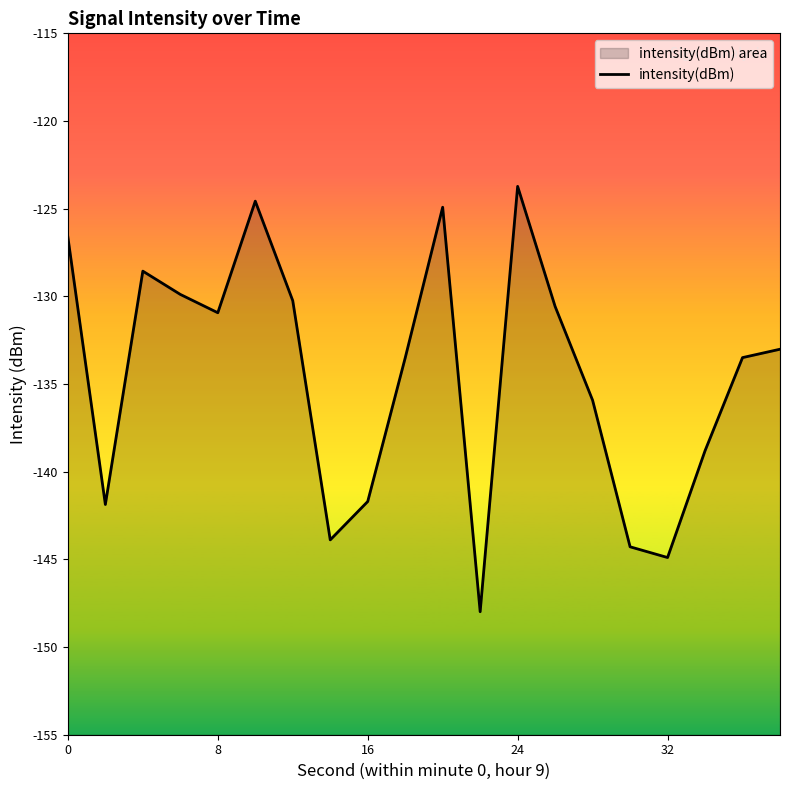

True or false: the data has more than 0 interior local peaks.

True